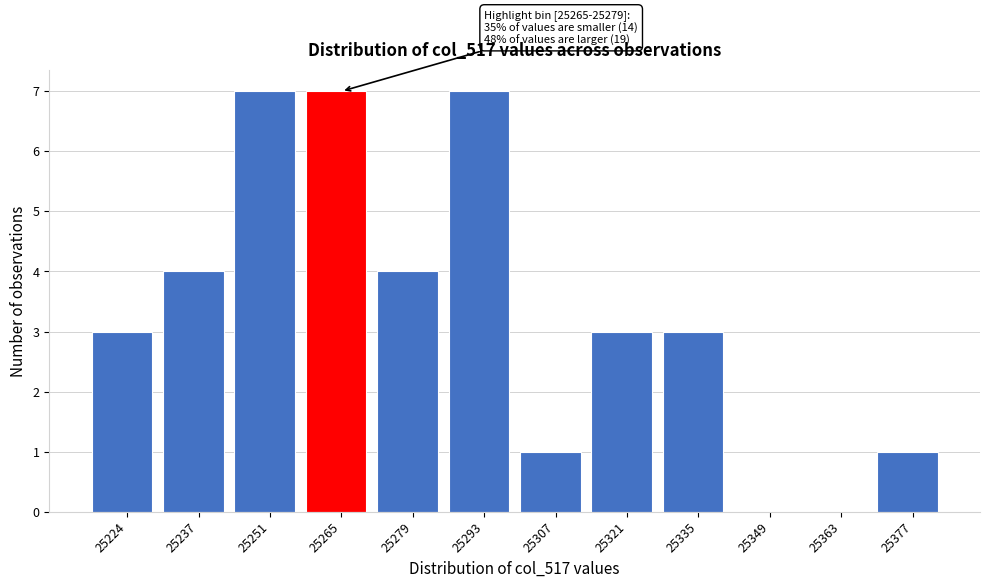

Reading left to right, extract all data points from this chart.

25224=3	25237=4	25251=7	25265=7	25279=4	25293=7	25307=1	25321=3	25335=3	25349=0	25363=0	25377=1